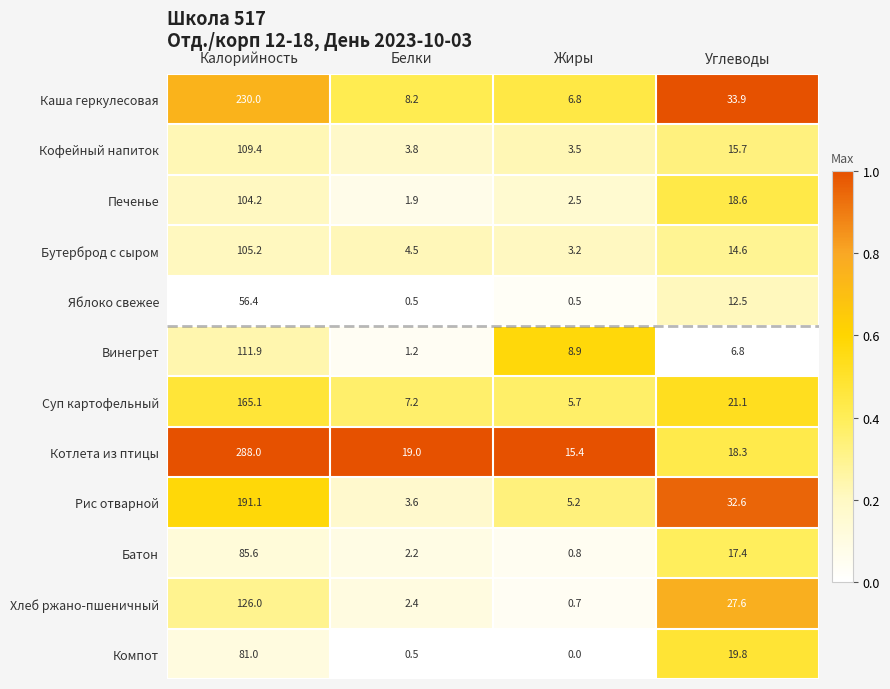

What is the average value of the Хлеб ржано-пшеничный series?

39.2